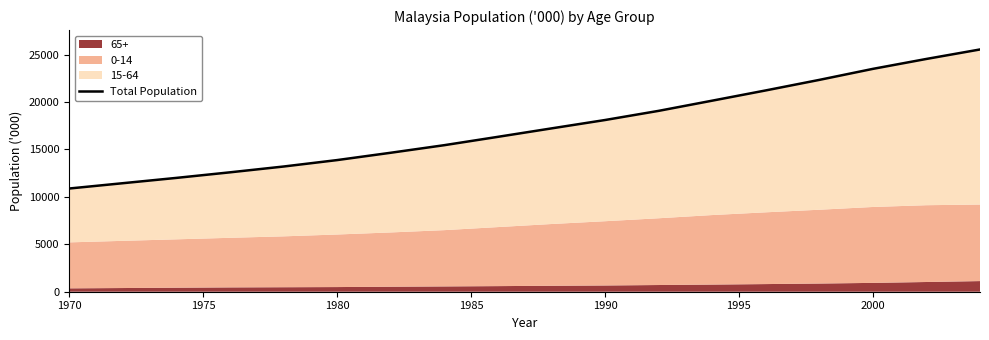

At which label does Total Population reach its minimum?

1970